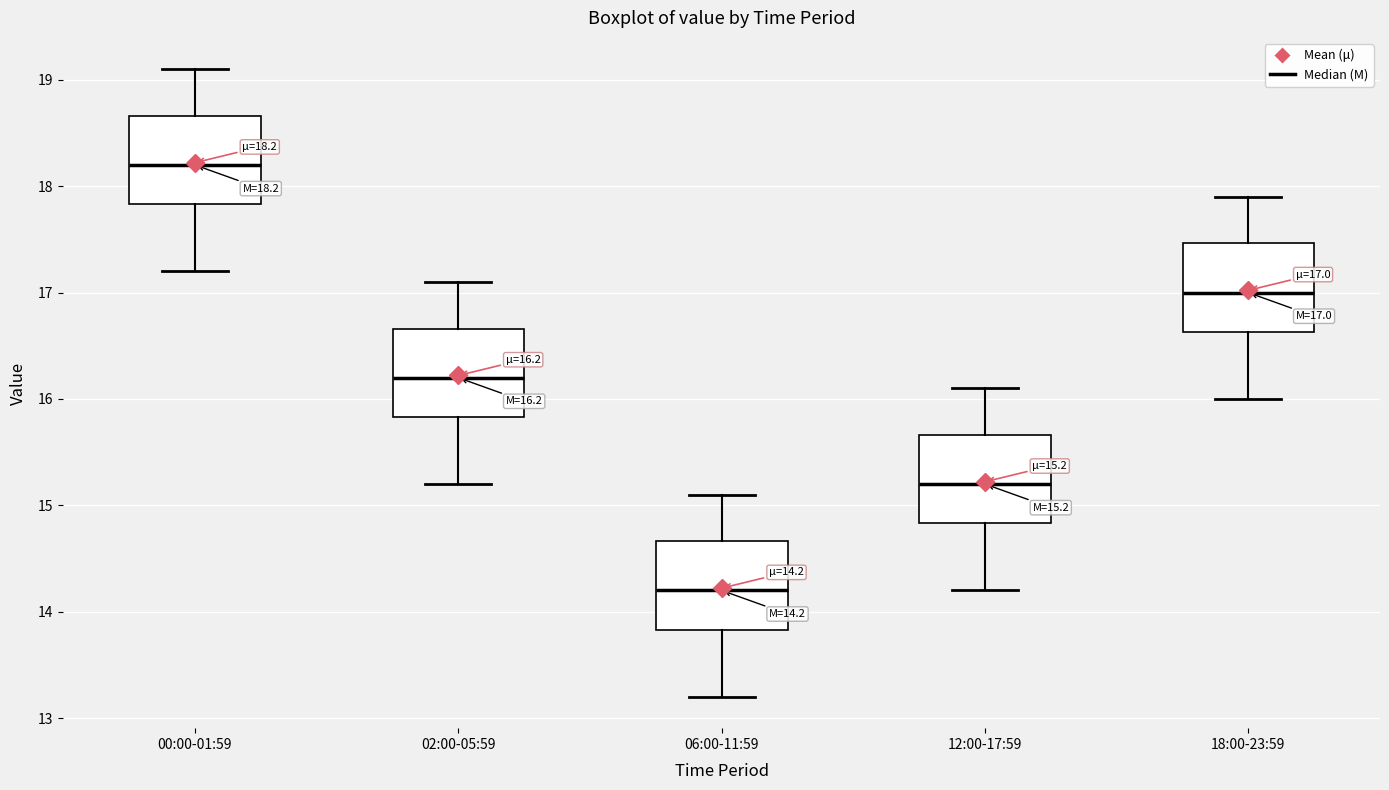

Which box has the lowest median line?

06:00-11:59